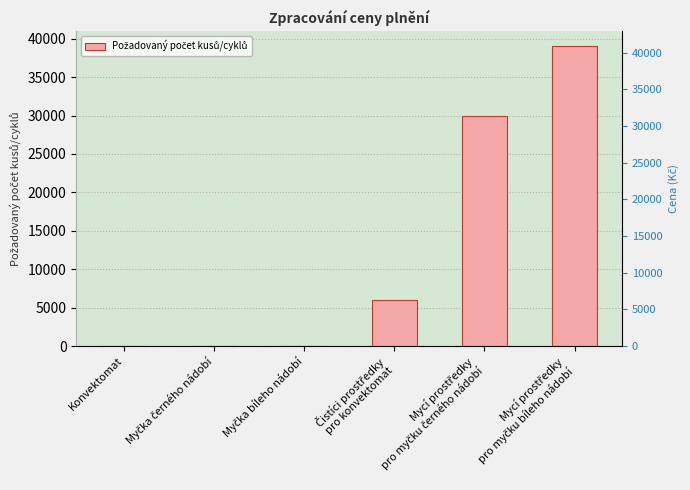

Does the chart contain any negative values?

No